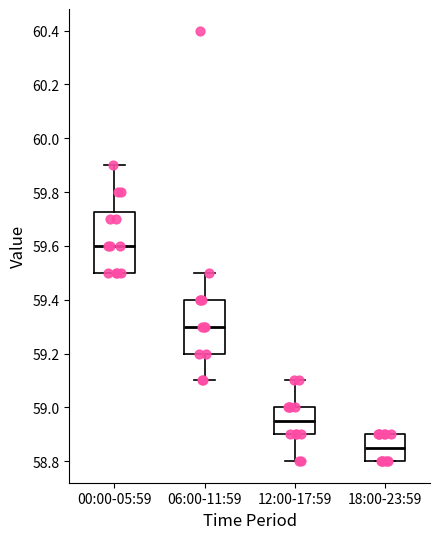

Reading left to right, read every box against the y-axis: the position of its median line, the range the box covers, and the ends of its whiskers. The values are not printed on the chart, so give them approximately, as read against the axis.

00:00-05:59: median 59.60, box 59.50 to 59.72, whiskers 59.50 to 59.90
06:00-11:59: median 59.30, box 59.20 to 59.40, whiskers 59.10 to 59.50
12:00-17:59: median 58.96, box 58.90 to 59.00, whiskers 58.80 to 59.10
18:00-23:59: median 58.86, box 58.80 to 58.90, whiskers 58.80 to 58.90